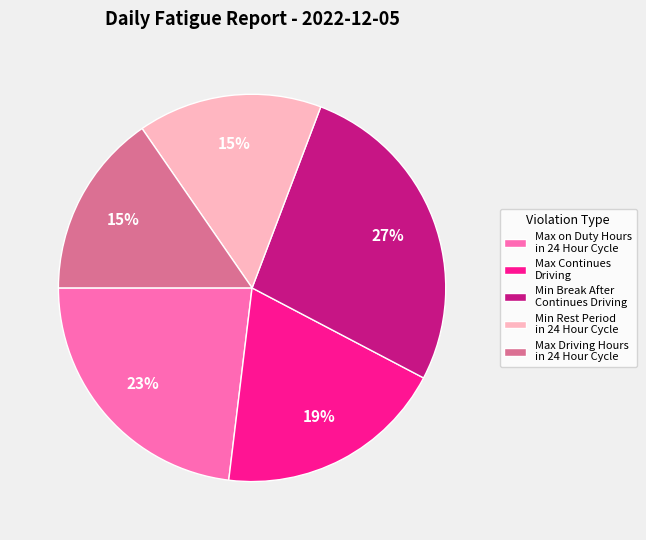

The Max Driving Hours in 24 Hour Cycle slice represents 1% of the pie. True or false?

False